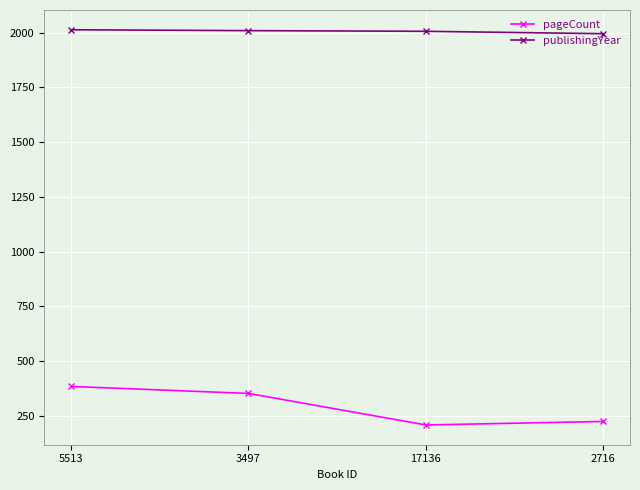

Between 5513 and 17136, which series saw the biggest shift?

pageCount